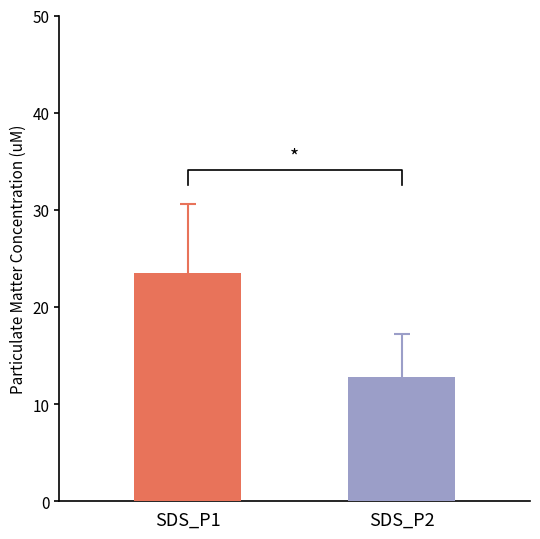

Rank the series by their maximum value, from highest to lowest.

SDS_P1, SDS_P2